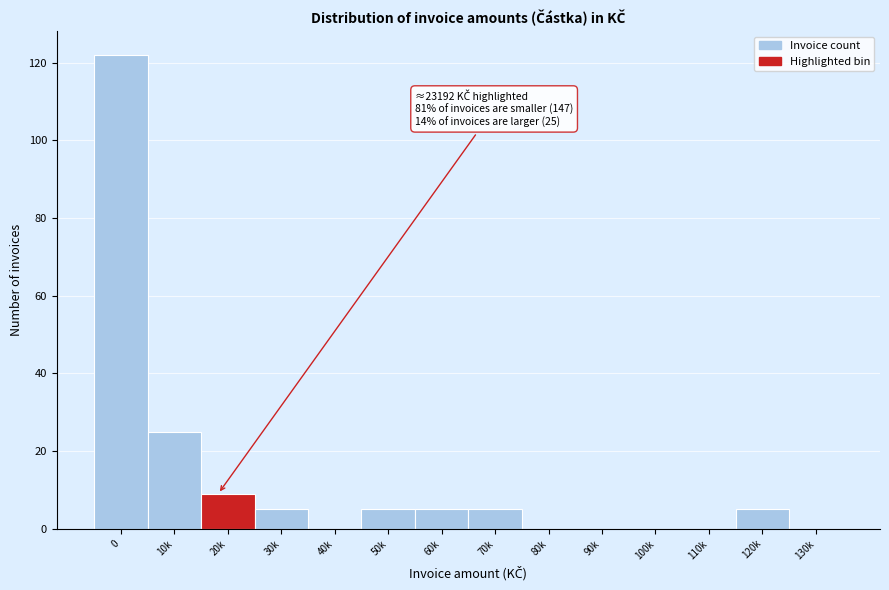

Reading right to left, what are all the values shown in this chart?

130k=0	120k=5	110k=0	100k=0	90k=0	80k=0	70k=5	60k=5	50k=5	40k=0	30k=5	20k=9	10k=25	0=122